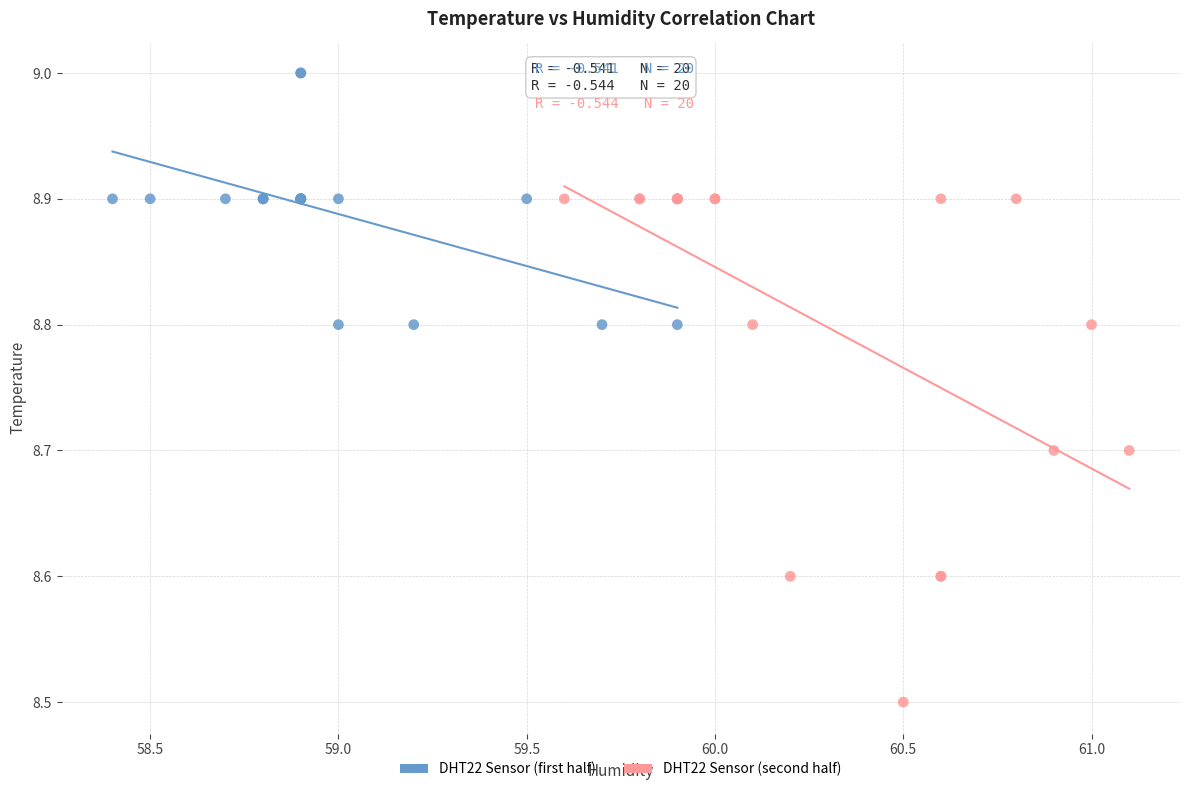

Which series contains the lowest Y value?

DHT22 Sensor (second half)